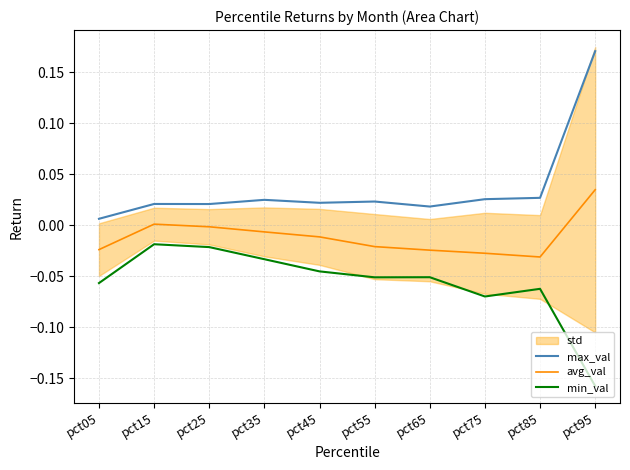

Reading left to right, what are all the values shown in this chart?

max_val: pct05=0.0	pct15=0.0	pct25=0.0	pct35=0.0	pct45=0.0	pct55=0.0	pct65=0.0	pct75=0.0	pct85=0.0	pct95=0.2
avg_val: pct05=-0.0	pct15=0.0	pct25=-0.0	pct35=-0.0	pct45=-0.0	pct55=-0.0	pct65=-0.0	pct75=-0.0	pct85=-0.0	pct95=0.0
min_val: pct05=-0.1	pct15=-0.0	pct25=-0.0	pct35=-0.0	pct45=-0.0	pct55=-0.1	pct65=-0.1	pct75=-0.1	pct85=-0.1	pct95=-0.2